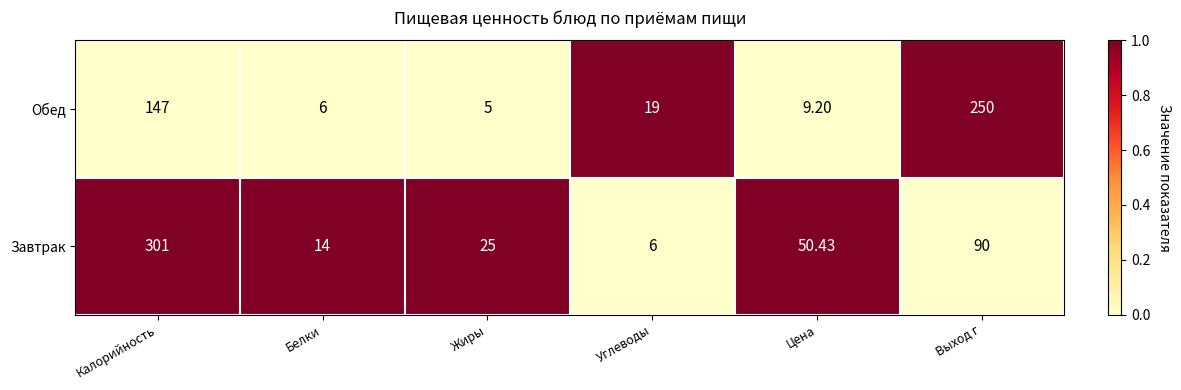

Which series changed the most between Калорийность and Жиры?

Завтрак